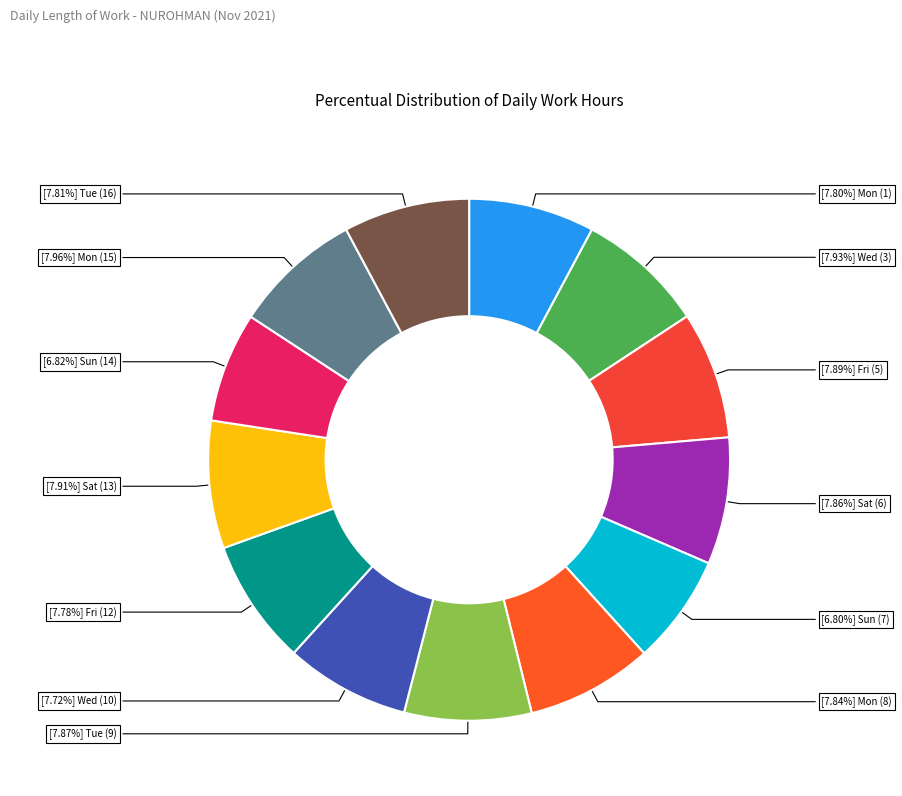

To the nearest percent, what is the average slice percentage?

8%